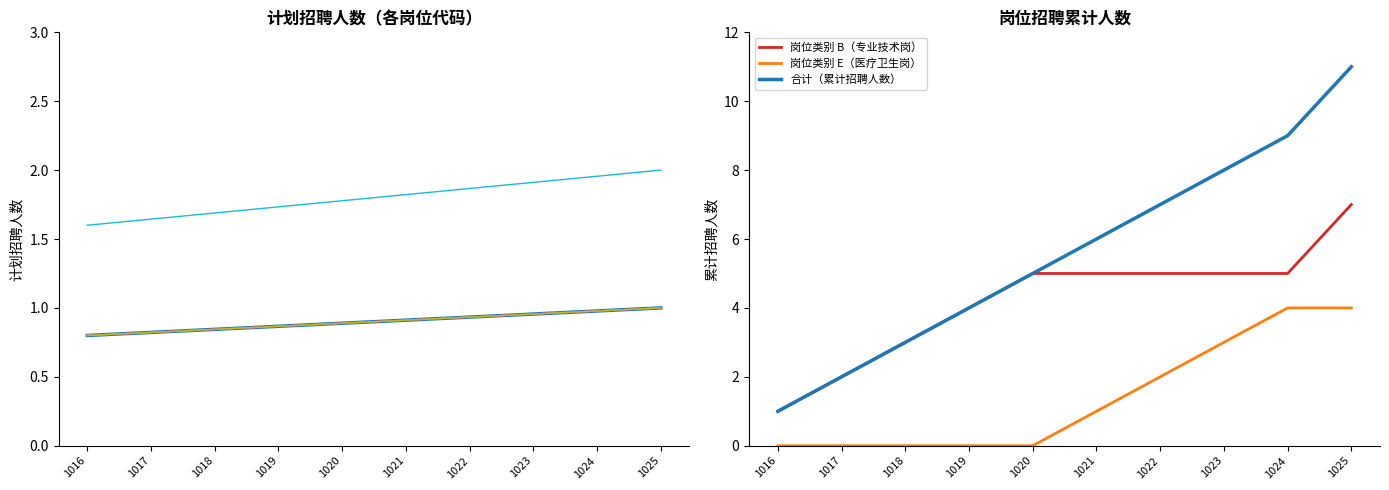

Where is 岗位类别 E（医疗卫生岗） nearest to the value 2?

1022